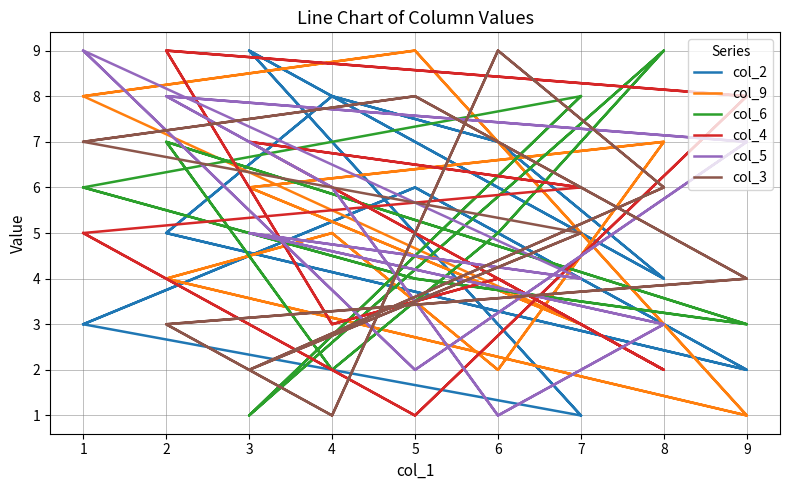

Count the col_9 values in the range 3 to 7.

10